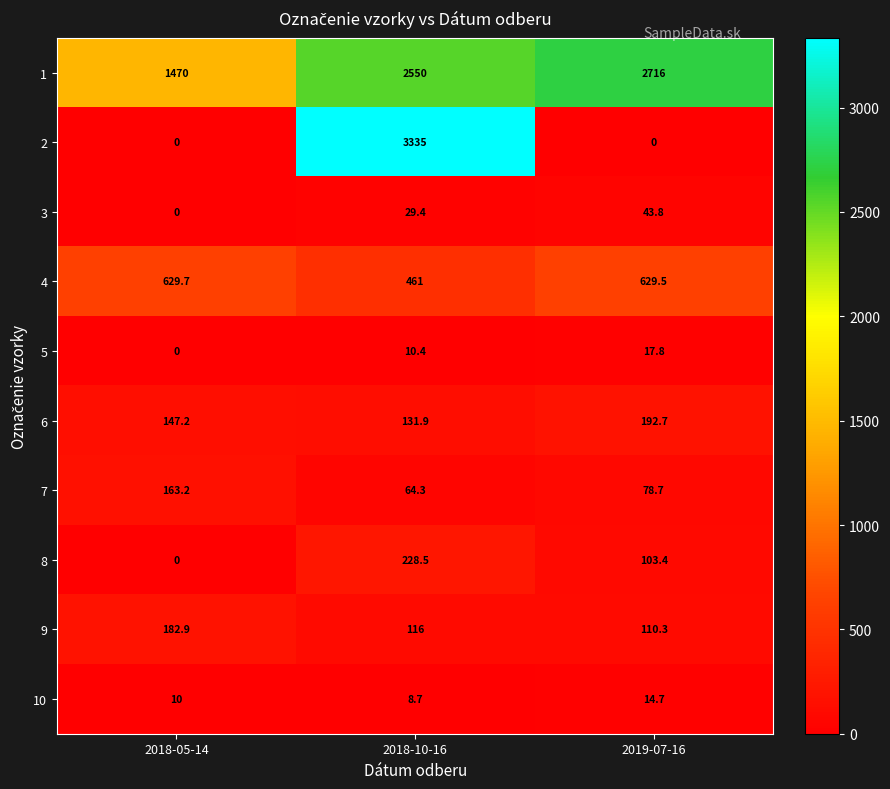

Reading left to right, transcribe all the data shown in this chart.

1: 1470.0	2550.0	2716.0
2: 0.0	3335.0	0.0
3: 0.0	29.4	43.8
4: 629.7	461.0	629.5
5: 0.0	10.4	17.8
6: 147.2	131.9	192.7
7: 163.2	64.3	78.7
8: 0.0	228.5	103.4
9: 182.9	116.0	110.3
10: 10.0	8.7	14.7